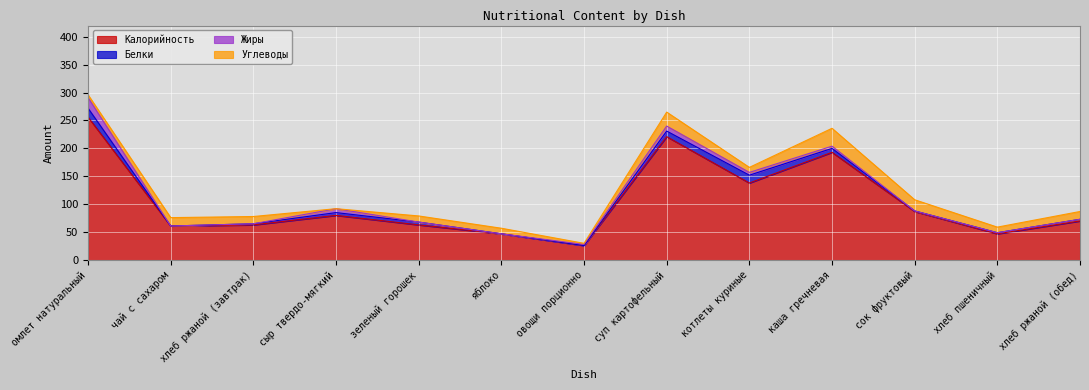

Which series changed the most between овощи порционно and суп картофельный?

Калорийность